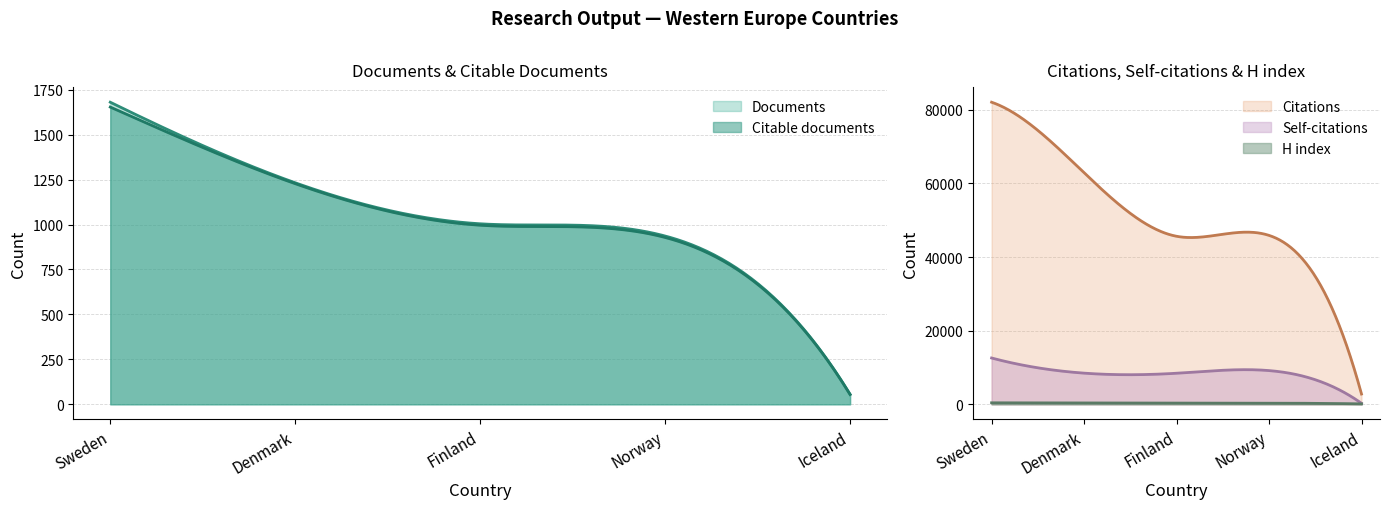

Where is H index nearest to the value 271?

Norway